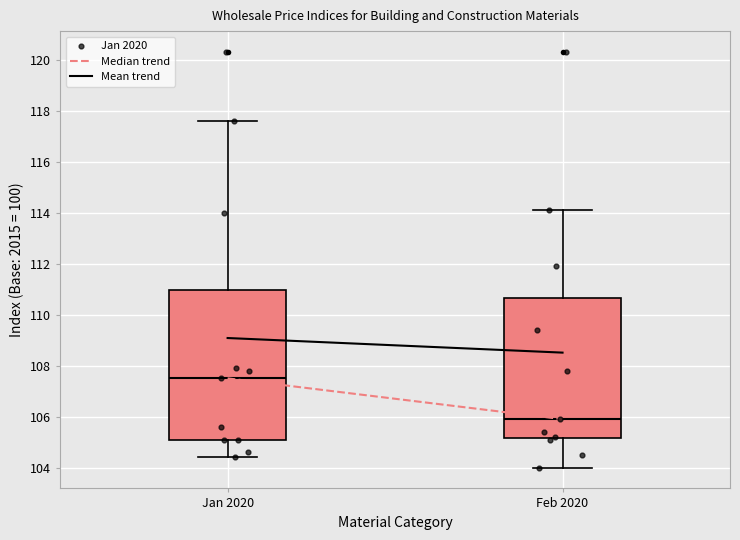

Comparing the boxes themselves (not the whiskers), which one is the tallest?

Jan 2020